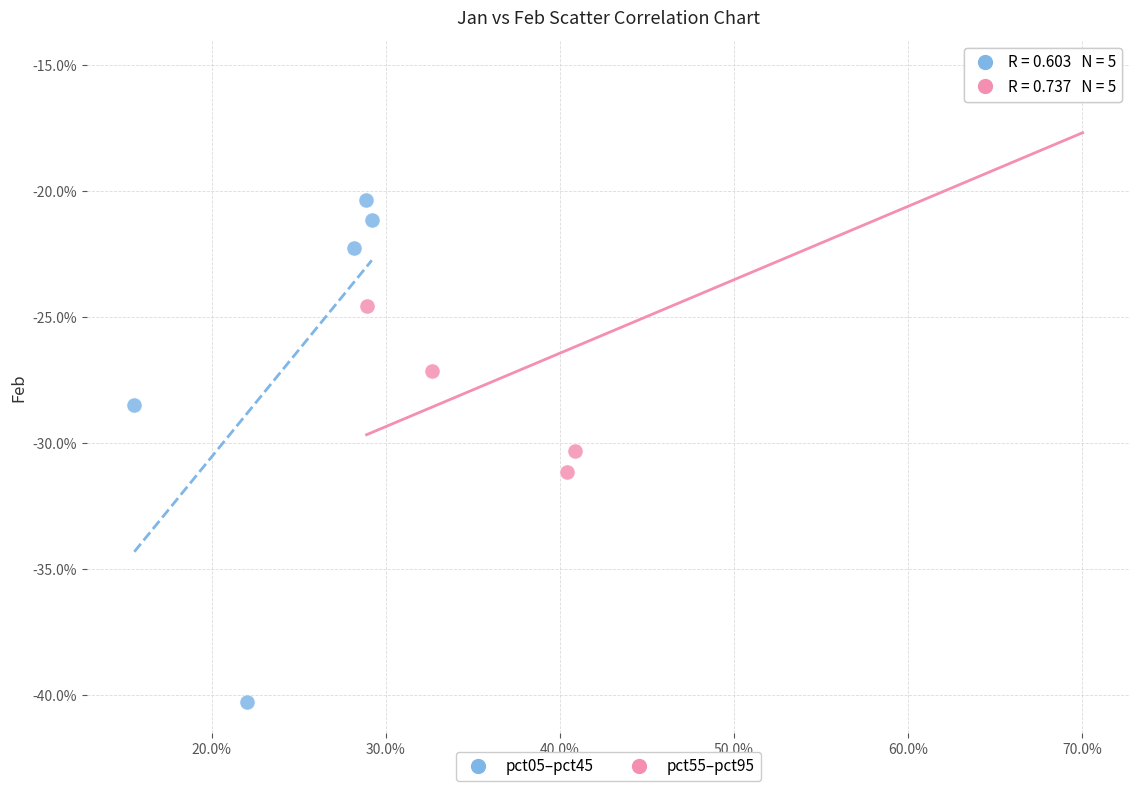

Which series has the widest spread of Y values?

pct05–pct45